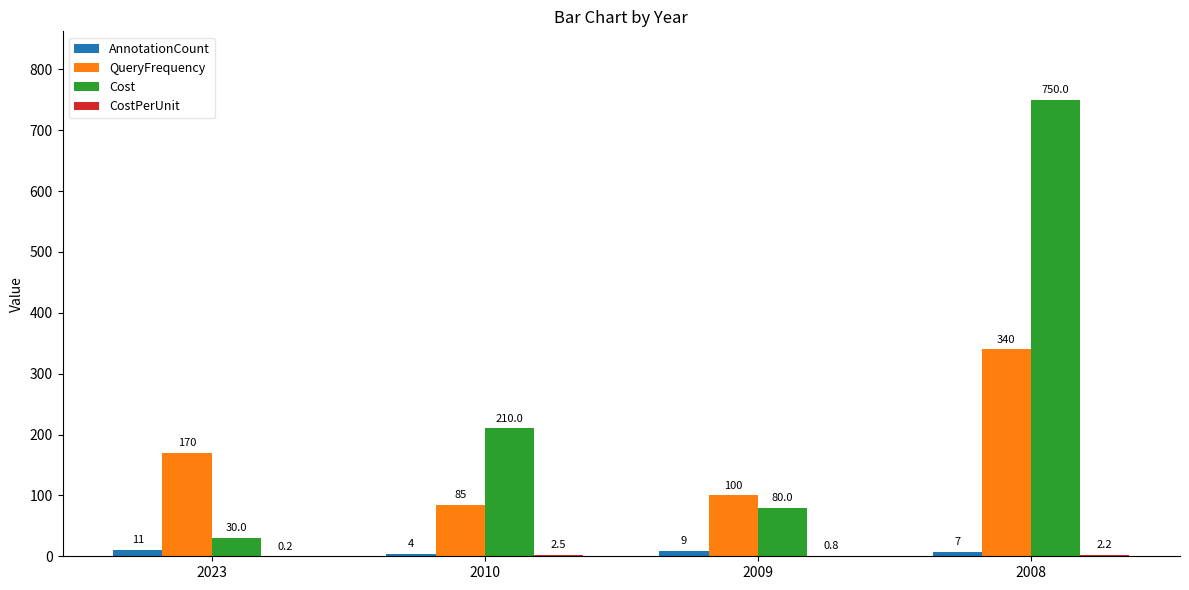

Which label corresponds to the largest value in the chart?

2008